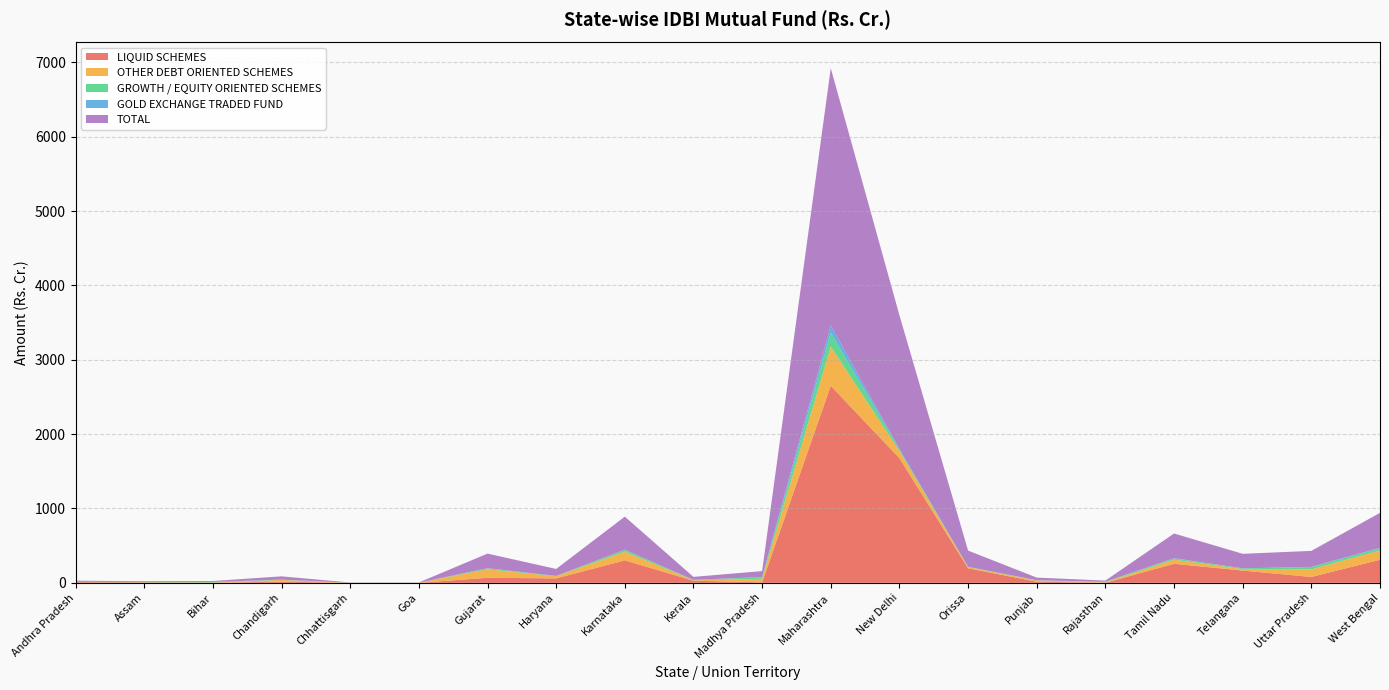

Reading left to right, list all the values displayed in this chart.

LIQUID SCHEMES: Andhra Pradesh=9.6	Assam=5.2	Bihar=0.4	Chandigarh=16.2	Chhattisgarh=0.0	Goa=0.0	Gujarat=68.3	Haryana=59.5	Karnataka=302.6	Kerala=28.6	Madhya Pradesh=6.7	Maharashtra=2650.7	New Delhi=1677.3	Orissa=196.6	Punjab=15.1	Rajasthan=0.9	Tamil Nadu=256.7	Telangana=165.1	Uttar Pradesh=79.2	West Bengal=310.3
OTHER DEBT ORIENTED SCHEMES: Andhra Pradesh=1.0	Assam=3.7	Bihar=3.7	Chandigarh=22.7	Chhattisgarh=1.0	Goa=1.4	Gujarat=114.8	Haryana=29.5	Karnataka=116.4	Kerala=5.6	Madhya Pradesh=46.9	Maharashtra=528.1	New Delhi=95.5	Orissa=14.1	Punjab=17.2	Rajasthan=6.0	Tamil Nadu=54.7	Telangana=19.5	Uttar Pradesh=102.2	West Bengal=125.6
GROWTH / EQUITY ORIENTED SCHEMES: Andhra Pradesh=3.3	Assam=1.9	Bihar=6.7	Chandigarh=4.6	Chhattisgarh=1.4	Goa=0.9	Gujarat=12.2	Haryana=3.5	Karnataka=22.9	Kerala=5.2	Madhya Pradesh=21.9	Maharashtra=187.4	New Delhi=21.9	Orissa=5.1	Punjab=2.8	Rajasthan=7.0	Tamil Nadu=17.2	Telangana=9.4	Uttar Pradesh=31.5	West Bengal=30.0
GOLD EXCHANGE TRADED FUND: Andhra Pradesh=0.6	Assam=0.3	Bihar=1.6	Chandigarh=0.2	Chhattisgarh=0.0	Goa=0.3	Gujarat=1.4	Haryana=0.9	Karnataka=3.2	Kerala=0.8	Madhya Pradesh=3.4	Maharashtra=94.8	New Delhi=4.8	Orissa=0.9	Punjab=0.3	Rajasthan=1.4	Tamil Nadu=3.3	Telangana=1.2	Uttar Pradesh=2.1	West Bengal=4.8
TOTAL: Andhra Pradesh=14.5	Assam=11.0	Bihar=12.4	Chandigarh=43.7	Chhattisgarh=2.5	Goa=2.6	Gujarat=196.7	Haryana=93.4	Karnataka=445.2	Kerala=40.1	Madhya Pradesh=78.9	Maharashtra=3460.9	New Delhi=1799.5	Orissa=216.8	Punjab=35.4	Rajasthan=15.2	Tamil Nadu=331.9	Telangana=195.2	Uttar Pradesh=214.9	West Bengal=470.7